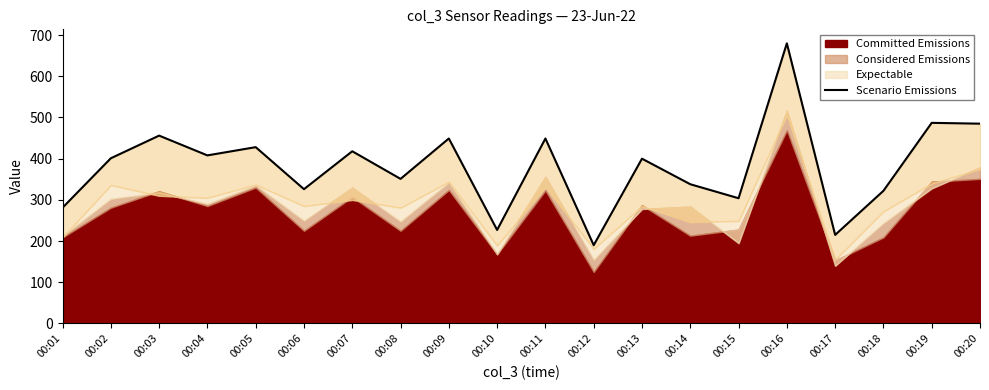

Where is the data nearest to the value 435?

00:05